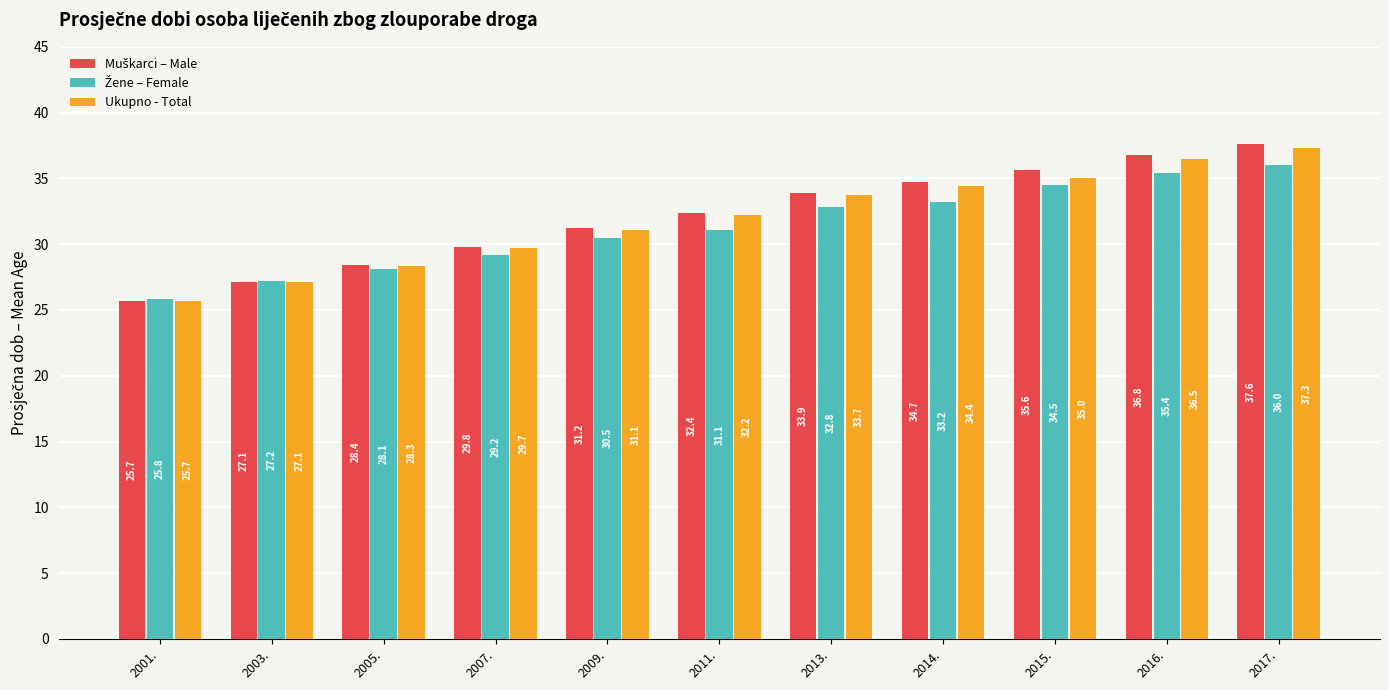

What is the difference between the Ukupno - Total values at 2013. and 2005.?

5.4